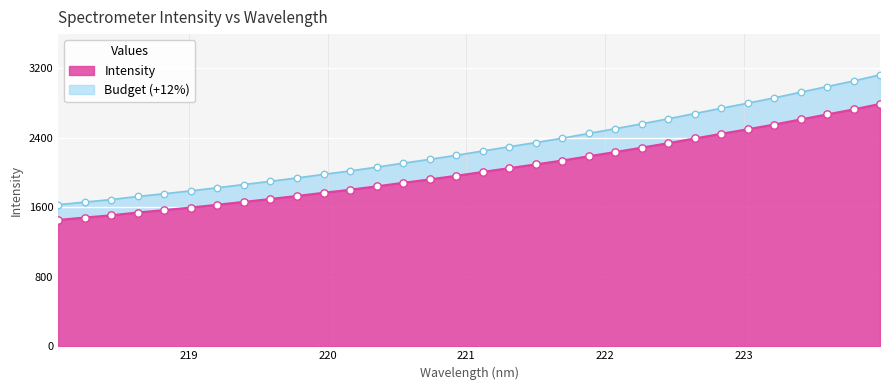

What is the ratio of the value at 221.8812 to the value at 220.5444?

1.2